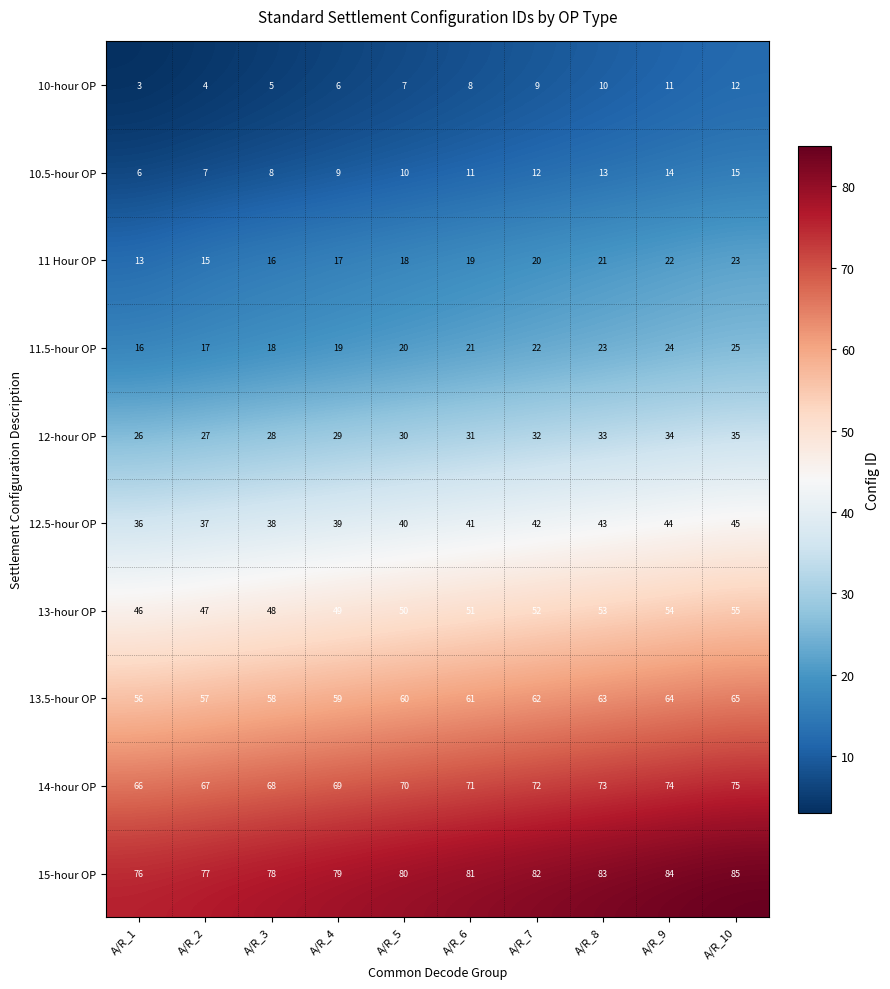

Which series has the widest spread of values?

11 Hour OP